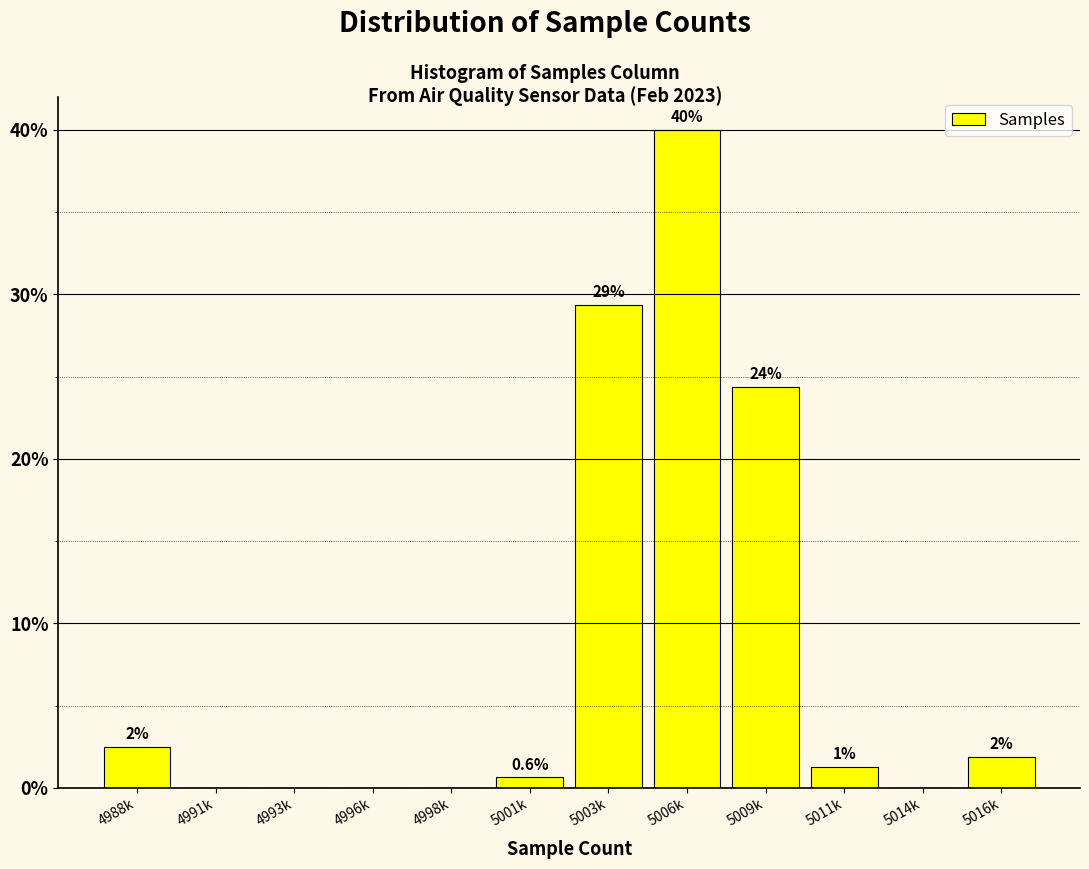

Are the bars horizontal?

No